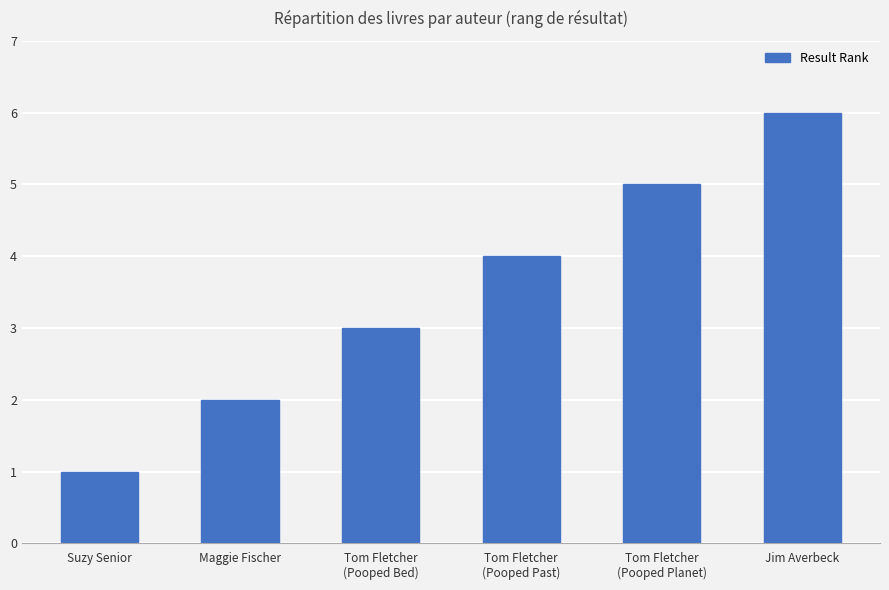

Between Suzy Senior and Tom Fletcher
(Pooped Planet), which is larger?

Tom Fletcher
(Pooped Planet)